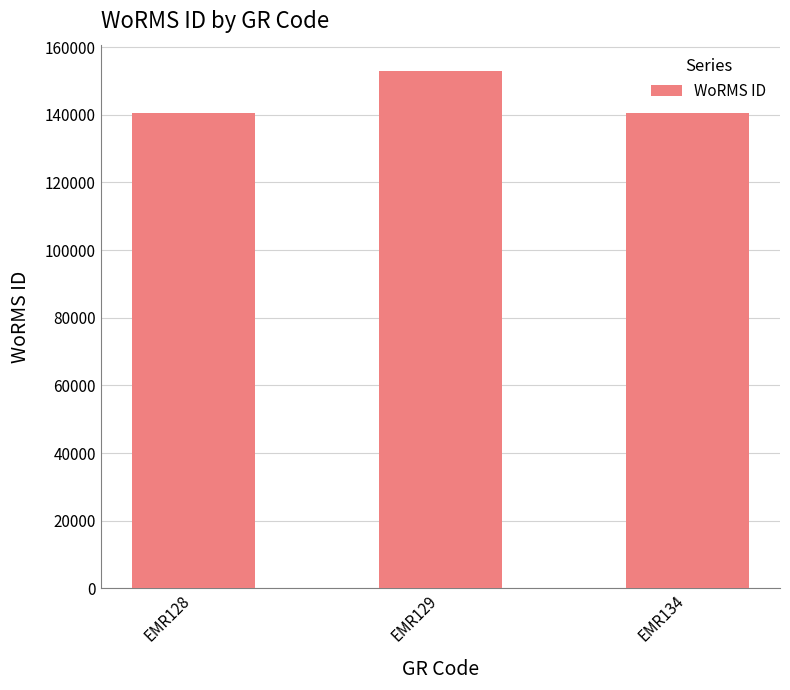

True or false: the data shows 214288 at EMR128.

False